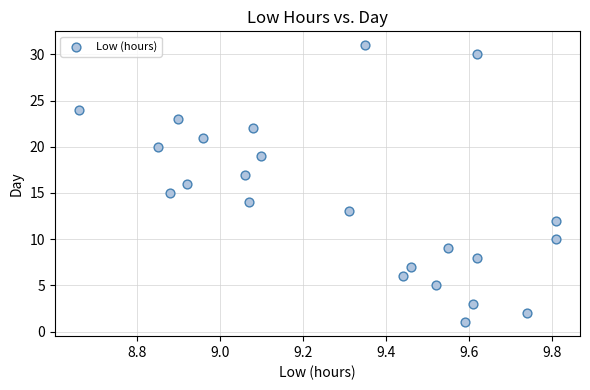

How many points are shown in the scatter plot?

23